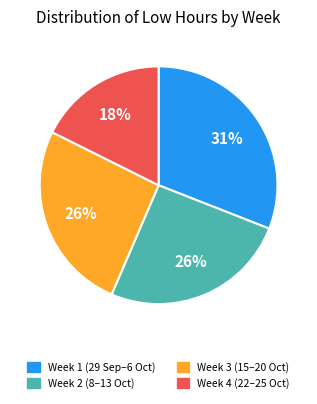

To the nearest percent, what percentage of the pie is Week 4 (22–25 Oct)?

18%